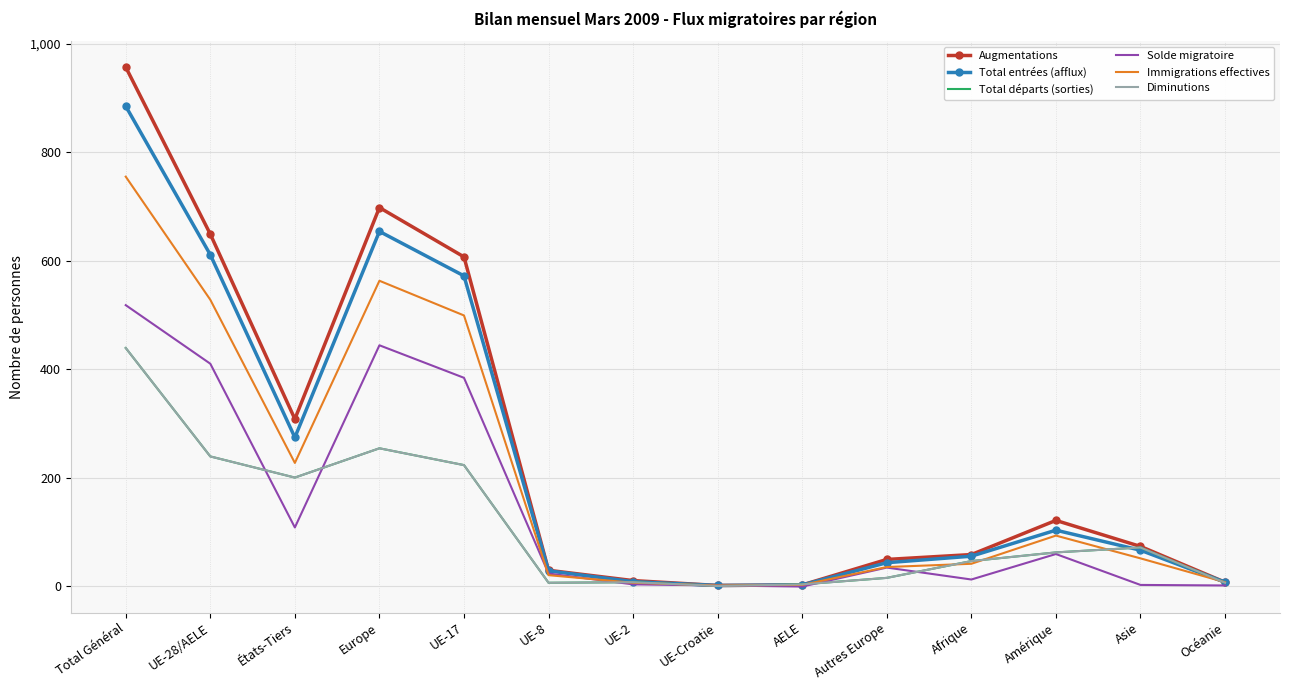

Is this an area chart (filled region under the line)?

No